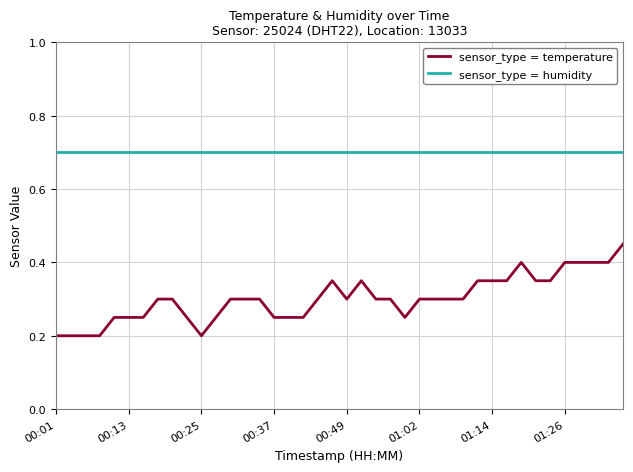

What is the maximum value shown in the chart?

0.7